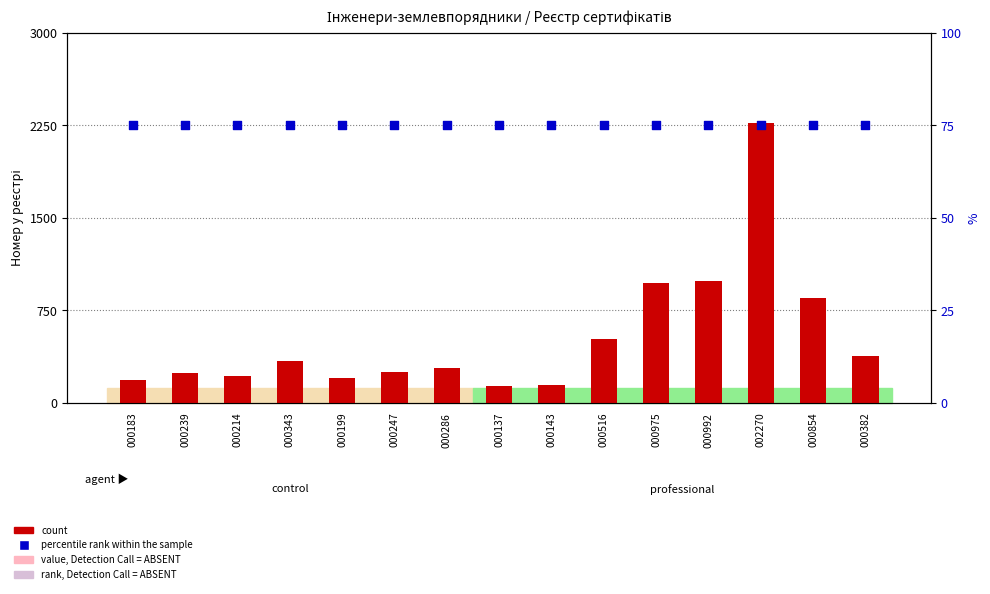

At which category is the sum across all series the highest?

002270